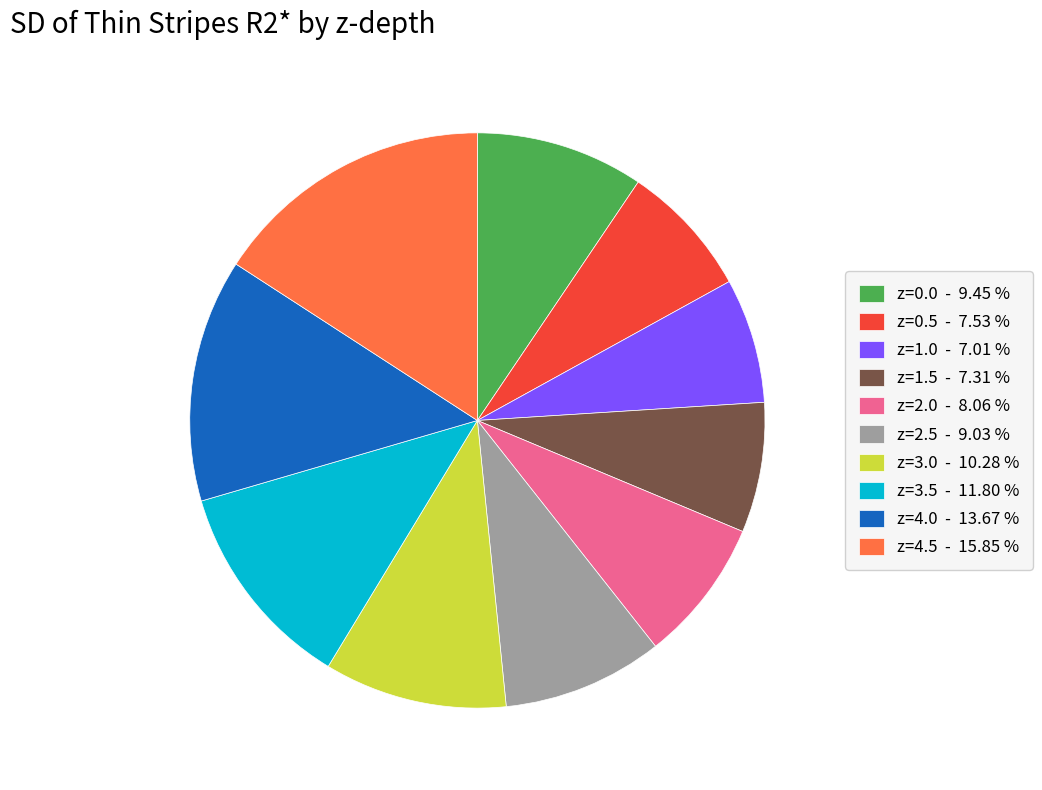

Is there a majority slice in this chart?

No